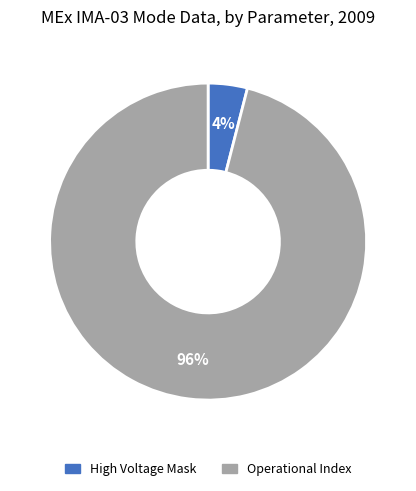

Is there any slice that represents more than half of the pie?

Yes